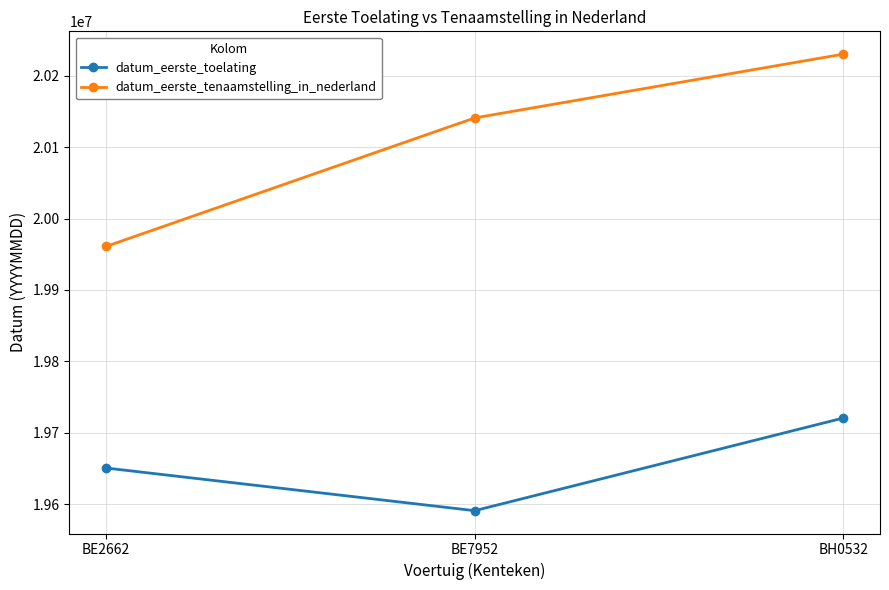

Where is datum_eerste_toelating nearest to the value 19655772?

BE2662